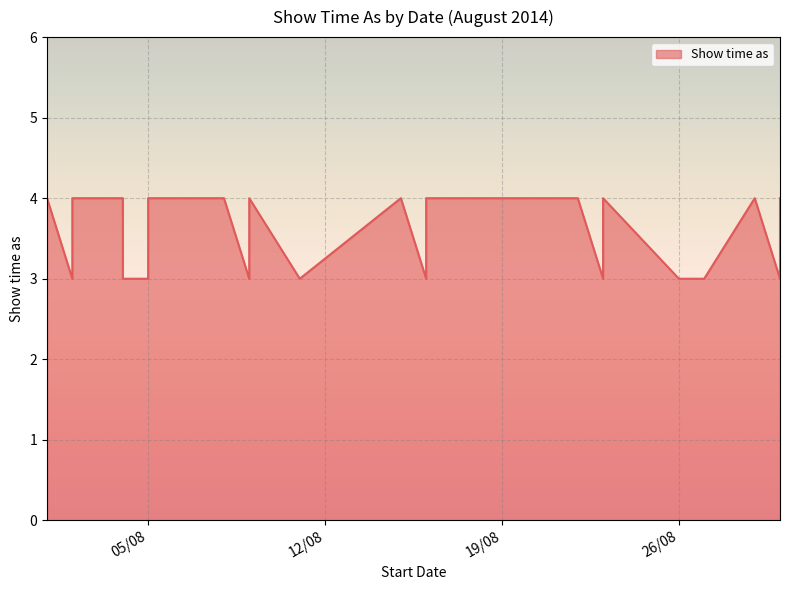

Where is the data nearest to the value 3?

2/8/2014